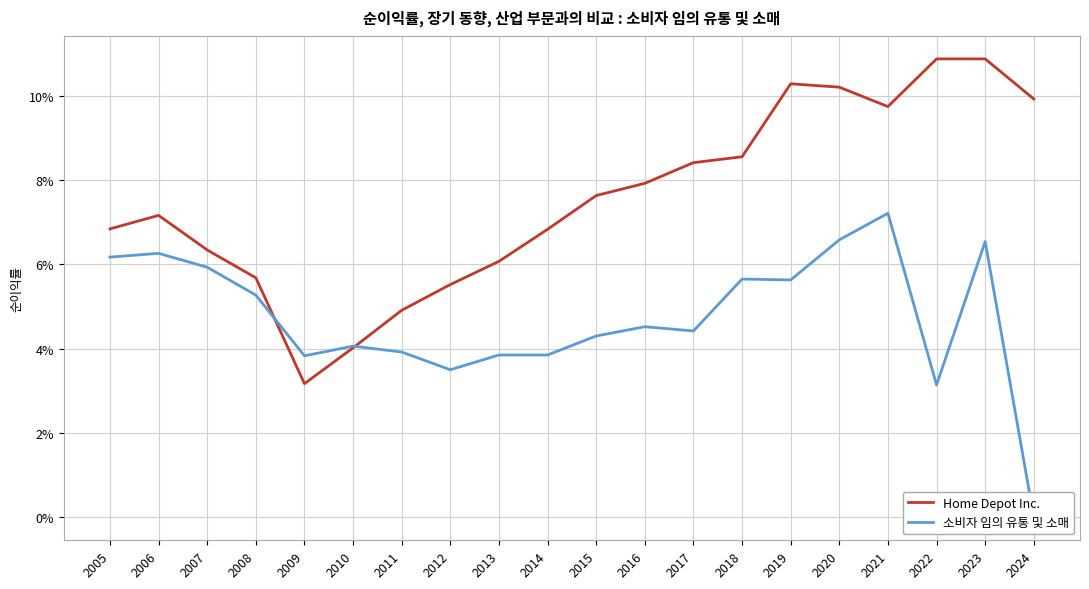

True or false: Home Depot Inc. has a value of 0.1 at 2013.

True